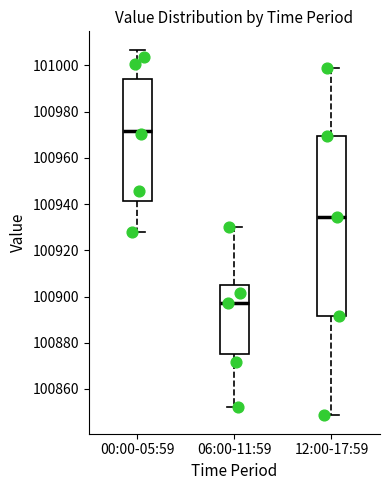

Where does the median line of the box for 06:00-11:59 sit on the y-axis? The values are not printed on the chart, so give them approximately, as read against the axis.

100898